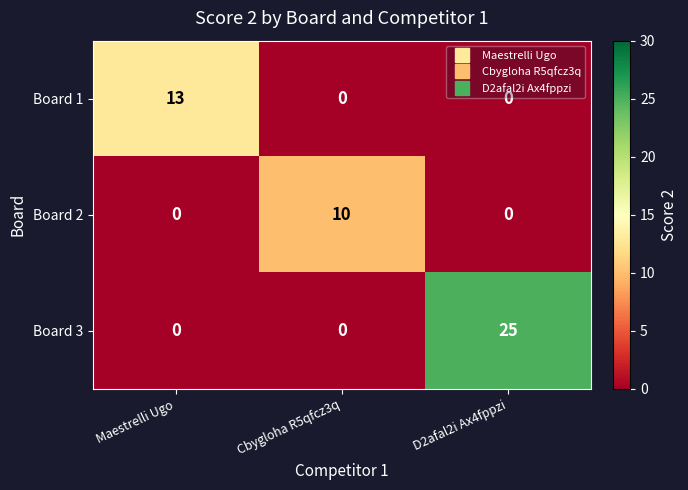

Which series has the largest total across all categories?

Board 3